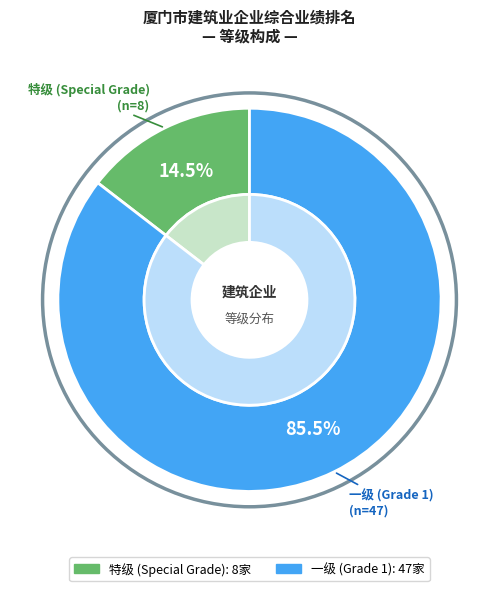

Which category has the smallest portion of the pie?

特级